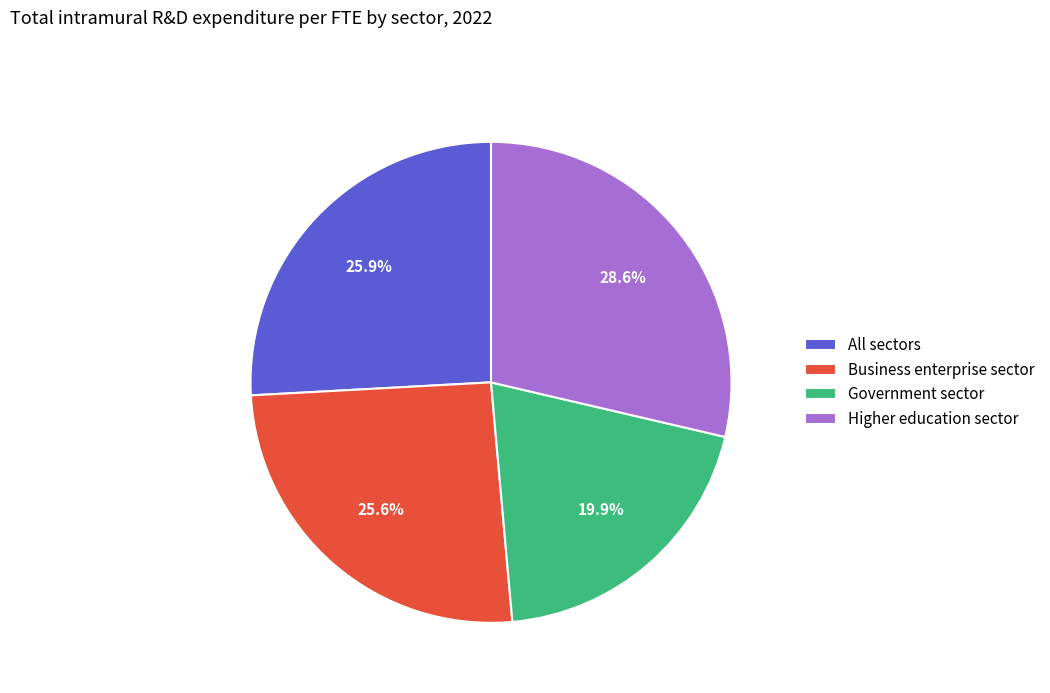

What is the ratio of the value at All sectors to the value at Government sector?

1.3